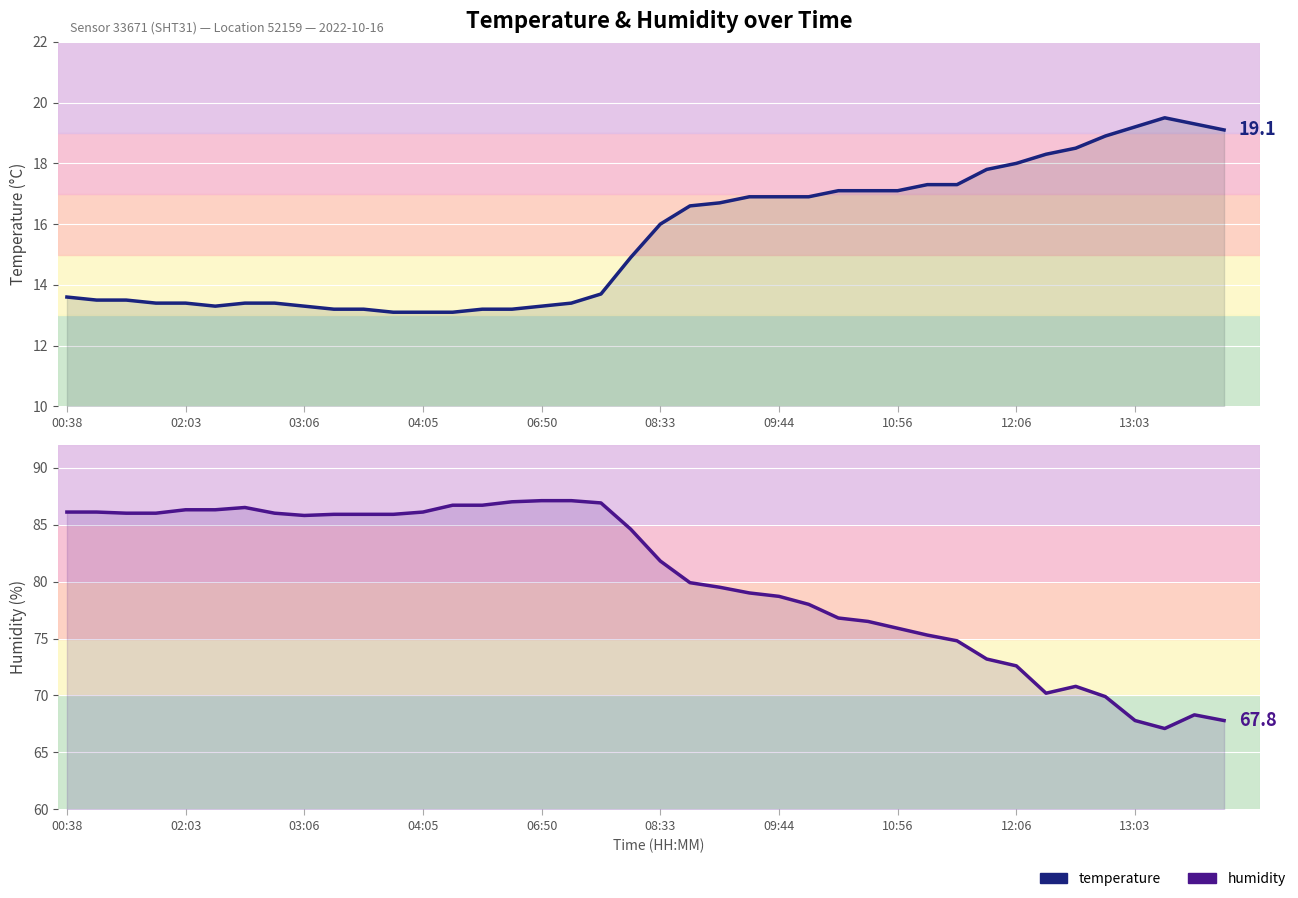

Rank the series at 31 from highest to lowest value.

humidity, temperature